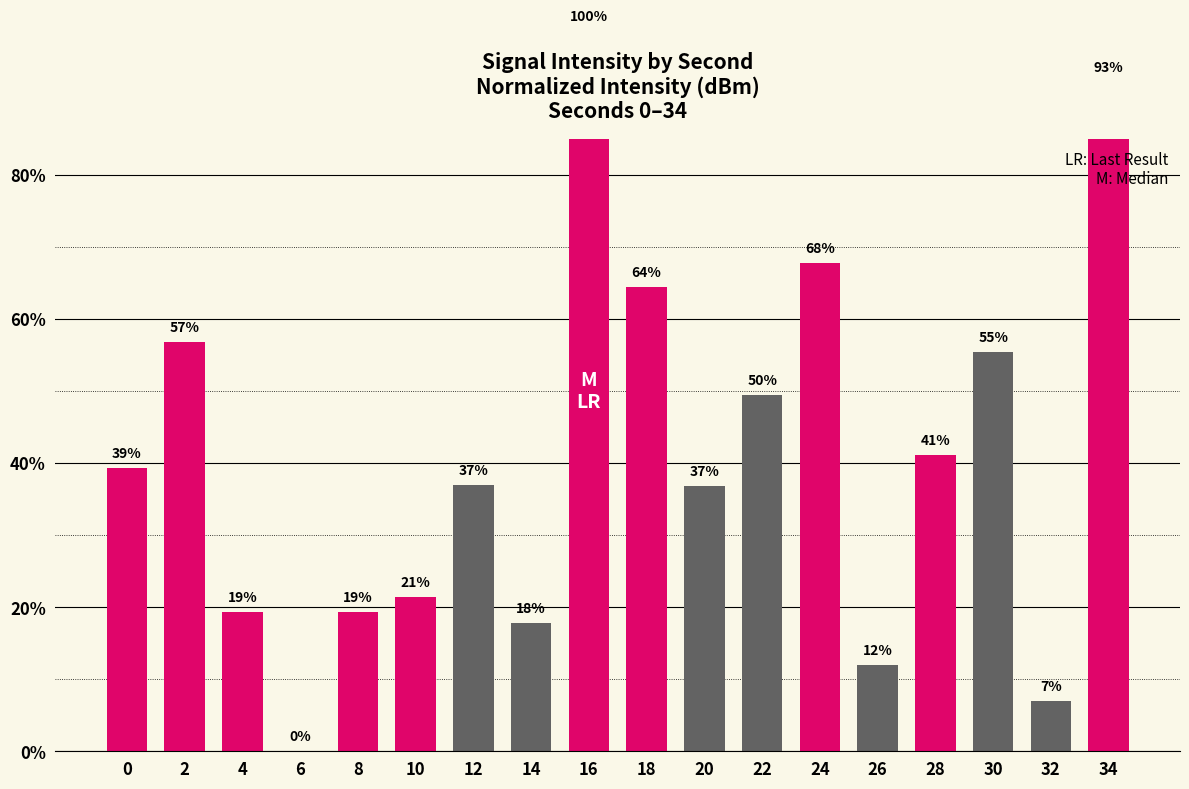

Reading right to left, transcribe all the data shown in this chart.

34=92.9	32=6.9	30=55.5	28=41.1	26=12.0	24=67.8	22=49.5	20=36.8	18=64.5	16=100.0	14=17.8	12=37.0	10=21.5	8=19.3	6=0.0	4=19.3	2=56.8	0=39.3